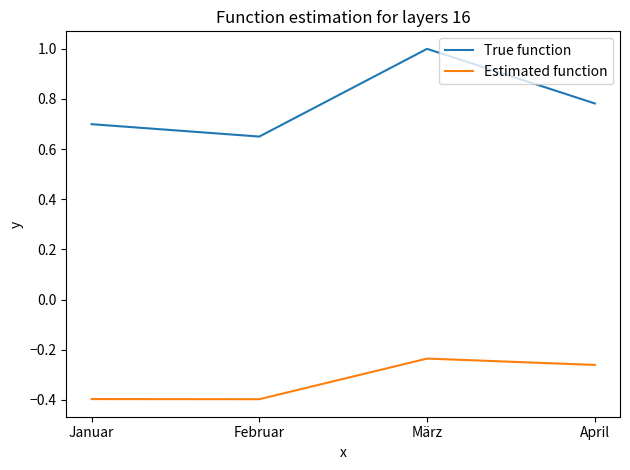

What is the spread (max minus min) of values at April?

1.0